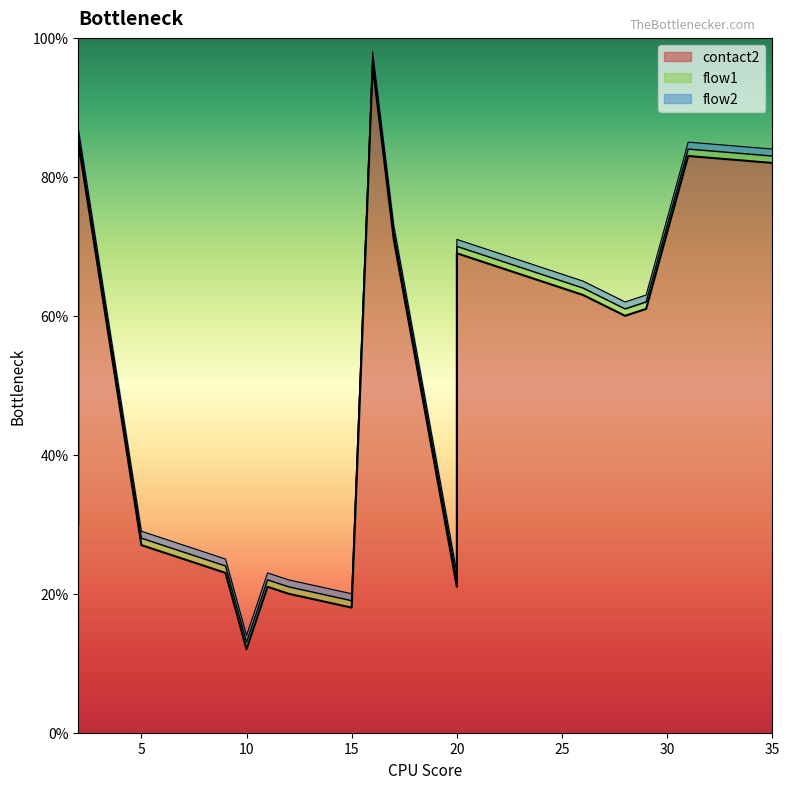

What is the approximate value of contact2 at 7?

25